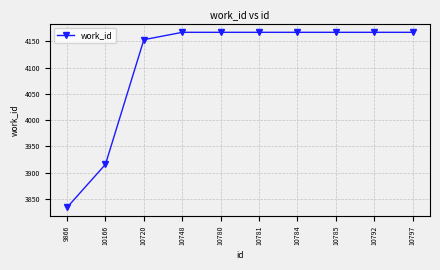

Is it true that the value at 10797 is 4167?

True